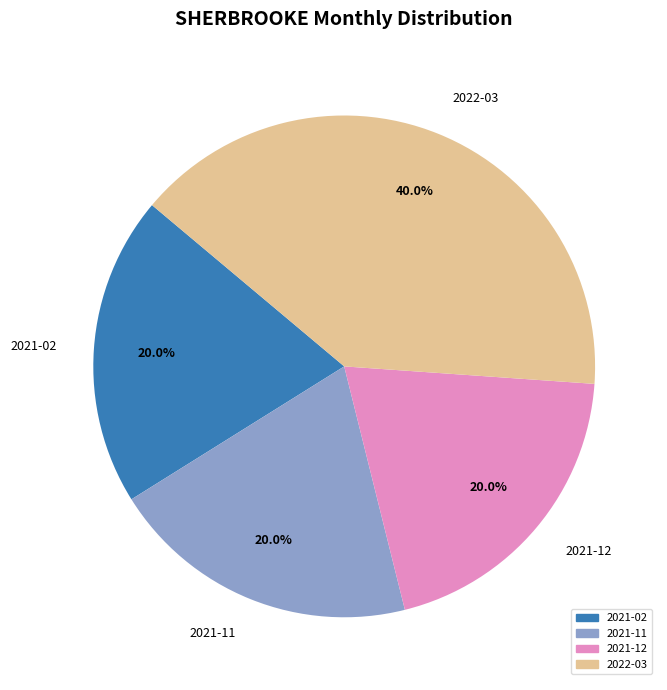

Which slice is the largest?

2022-03